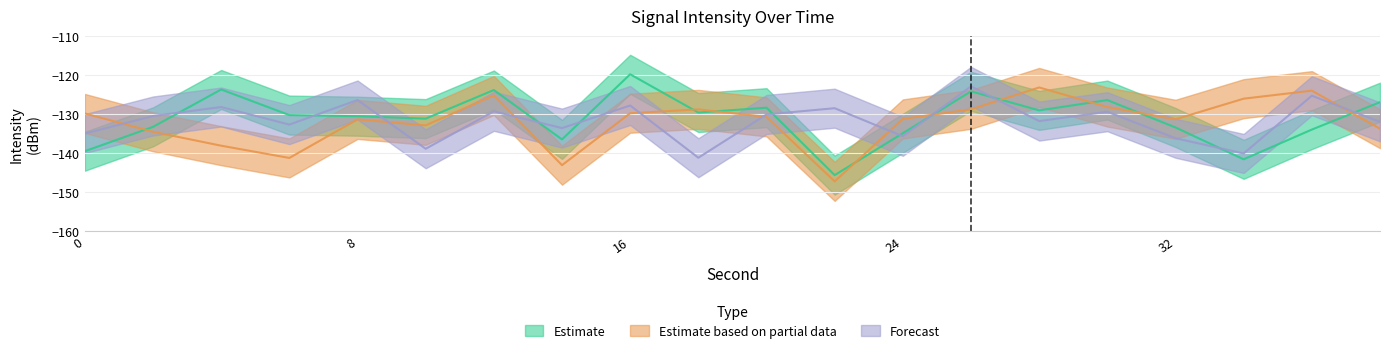

After their last crossing, which series has the higher values: Estimate based on partial data or Forecast?

Forecast